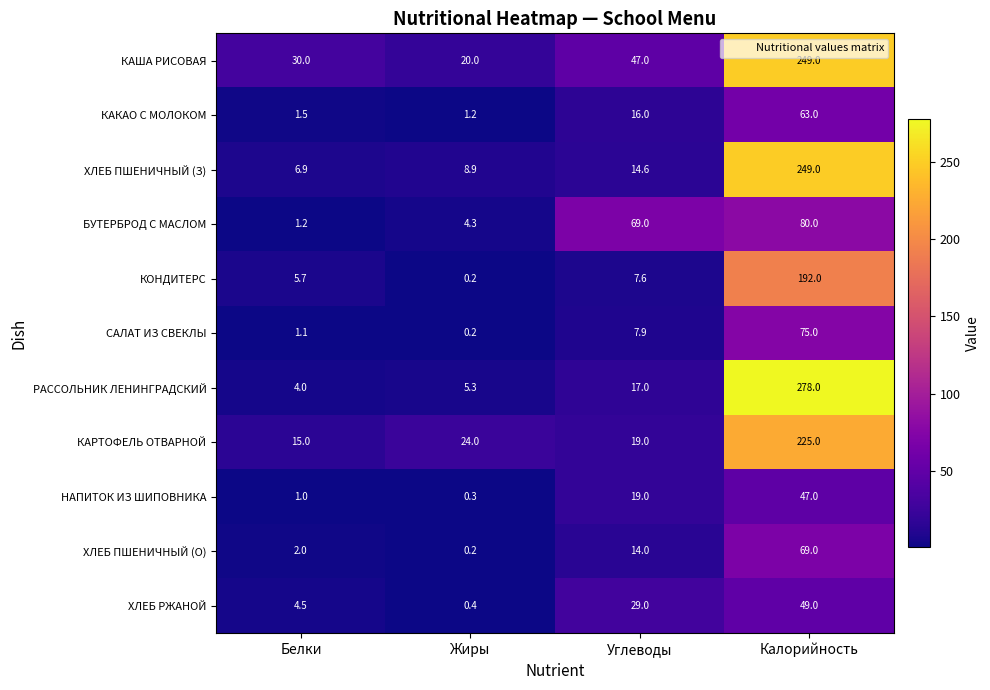

Between Белки and Калорийность, which series saw the biggest shift?

РАССОЛЬНИК ЛЕНИНГРАДСКИЙ